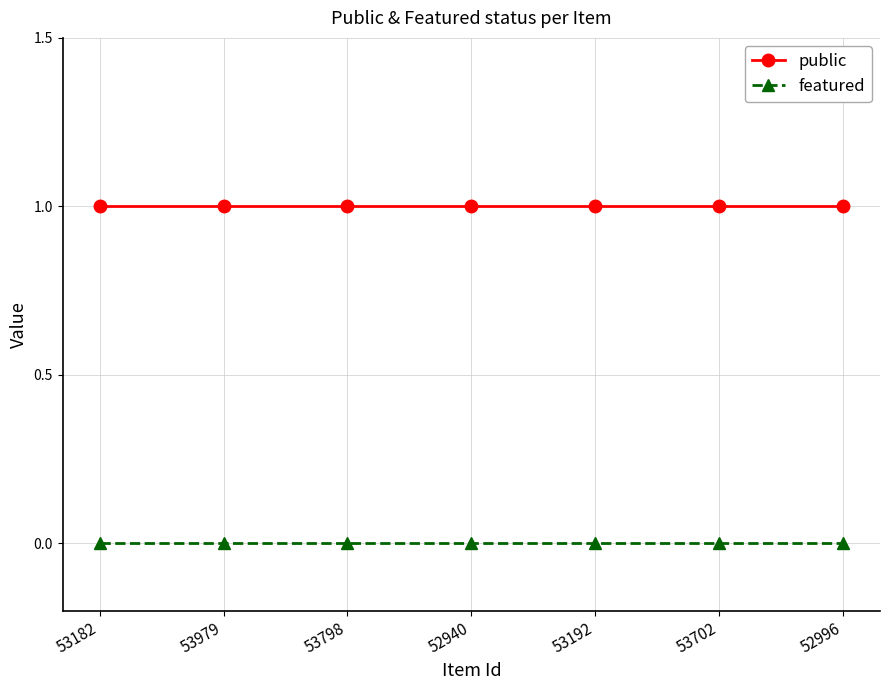

Count the number of categories in the chart.

7